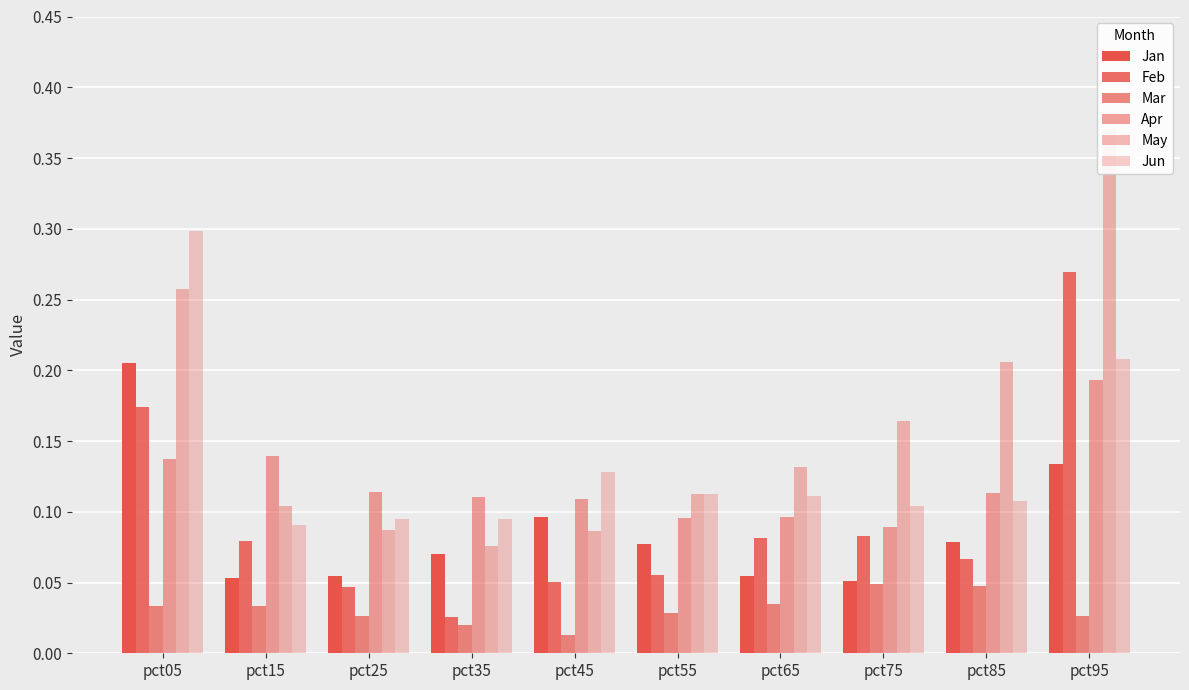

Rank the series at pct85 from highest to lowest value.

May, Apr, Jun, Jan, Feb, Mar